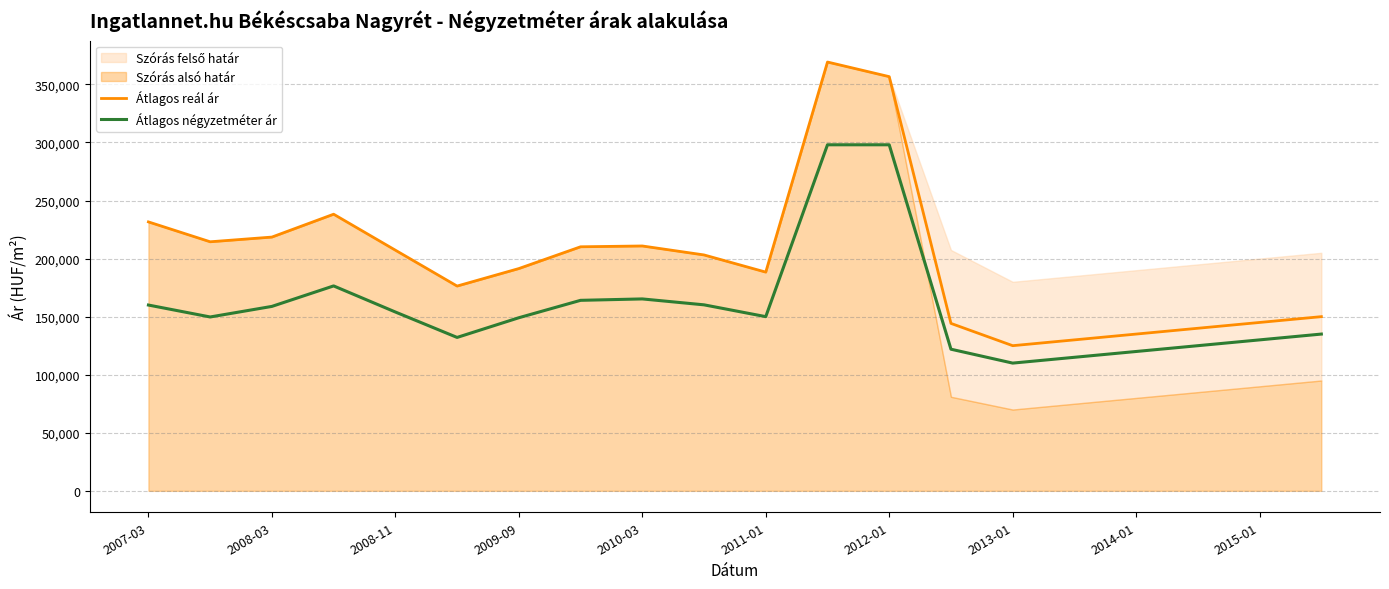

Which series has the widest spread of values?

Átlagos reál ár